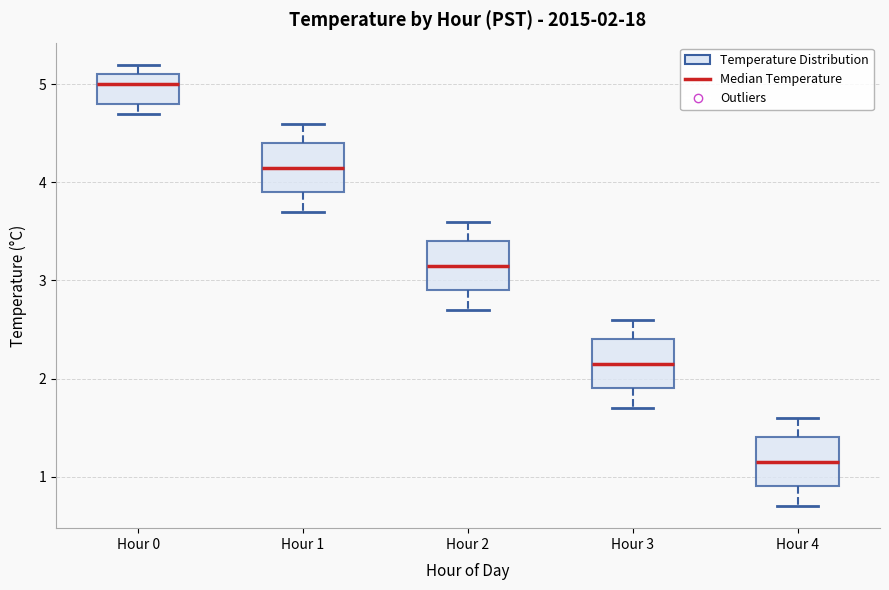

Which box's median line is the lowest?

Hour 4